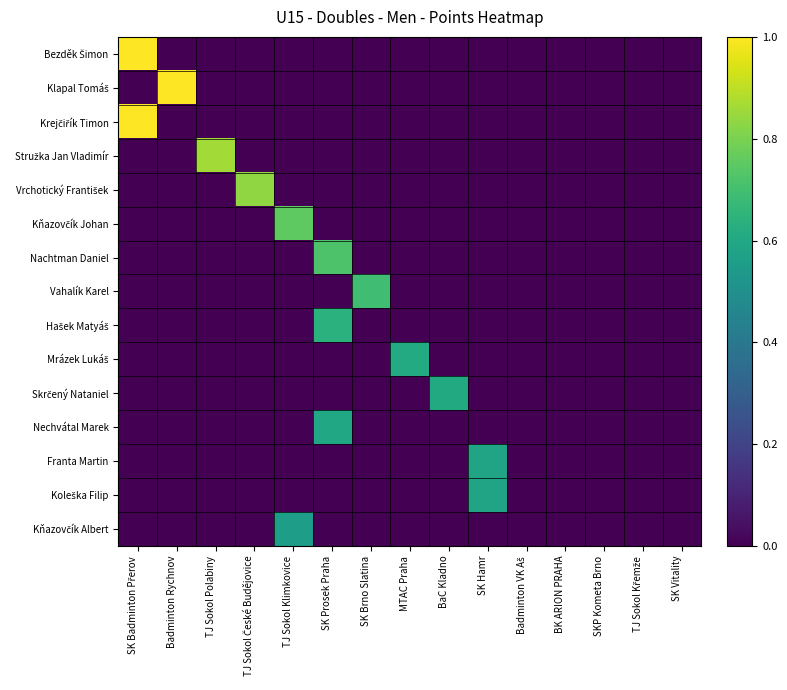

Which series changed the most between TJ Sokol Polabiny and TJ Sokol České Budějovice?

Stružka Jan Vladimír